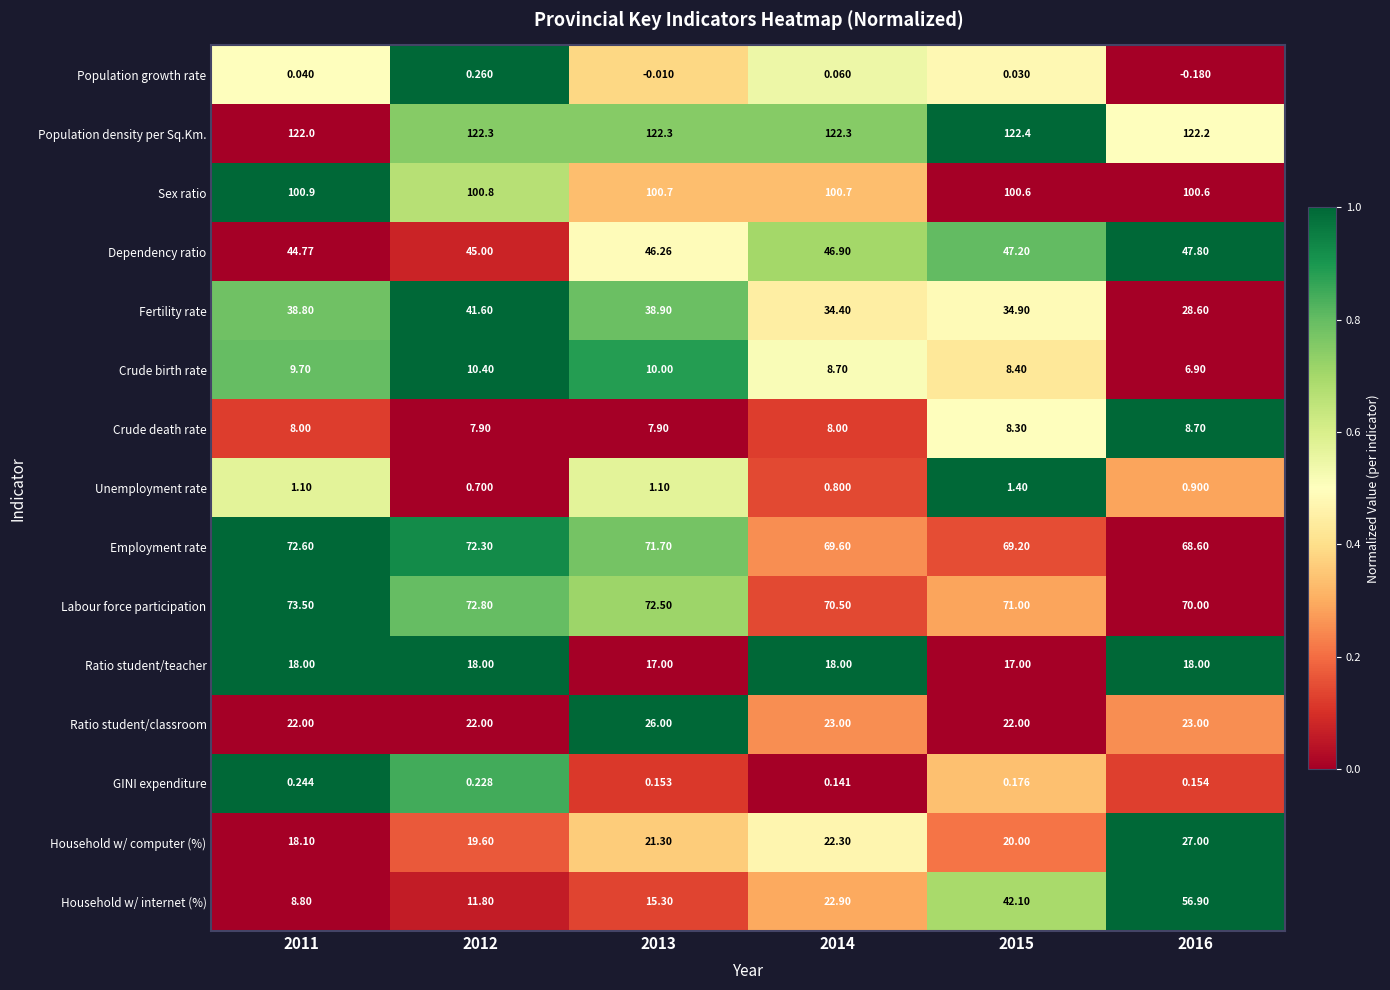

Rank the series at 2015 from highest to lowest value.

Population density per Sq.Km., Sex ratio, Labour force participation, Employment rate, Dependency ratio, Household w/ internet (%), Fertility rate, Ratio student/classroom, Household w/ computer (%), Ratio student/teacher, Crude birth rate, Crude death rate, Unemployment rate, GINI expenditure, Population growth rate